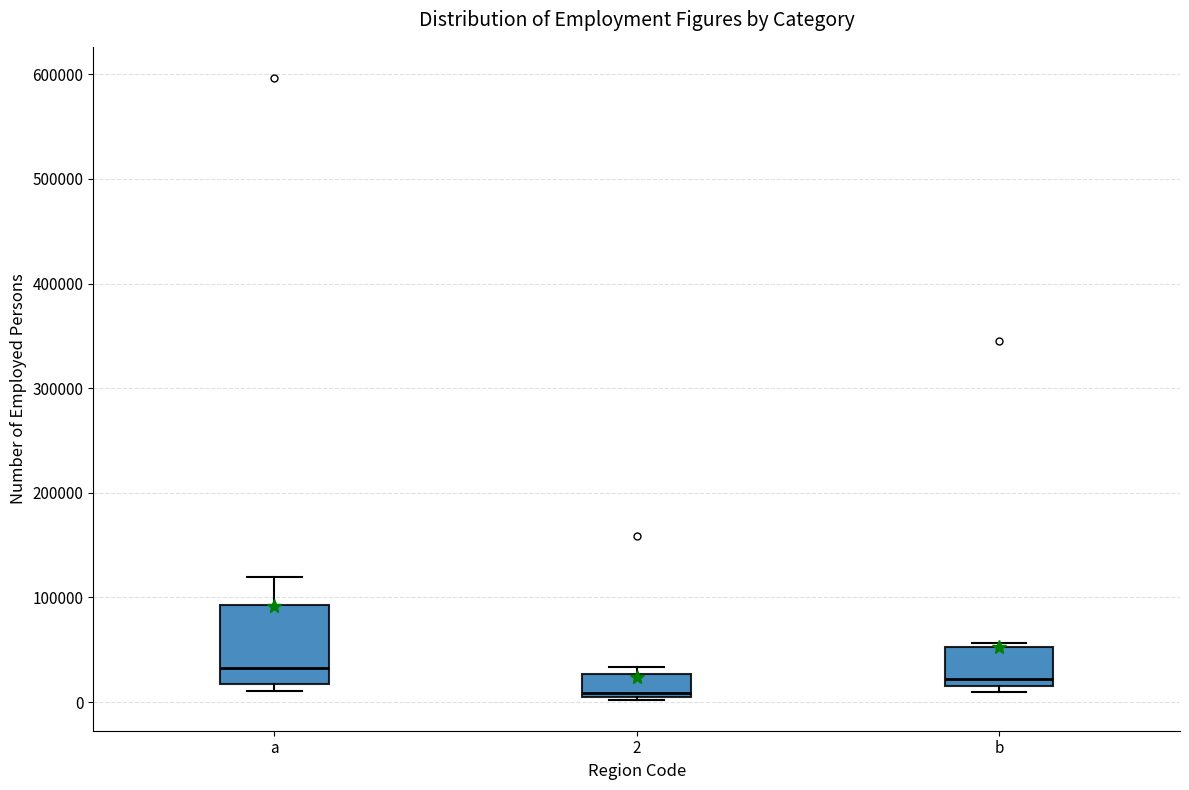

Reading left to right, read every box against the y-axis: the position of its median line, the range the box covers, and the ends of its whiskers. The values are not printed on the chart, so give them approximately, as read against the axis.

a: median 30000, box 20000 to 90000, whiskers 10000 to 120000
2: median 10000 (just above the box's lower edge), box 10000 to 30000, whiskers 0 to 30000 (just above the box's upper edge)
b: median 20000 (just above the box's lower edge), box 20000 to 50000, whiskers 10000 to 60000